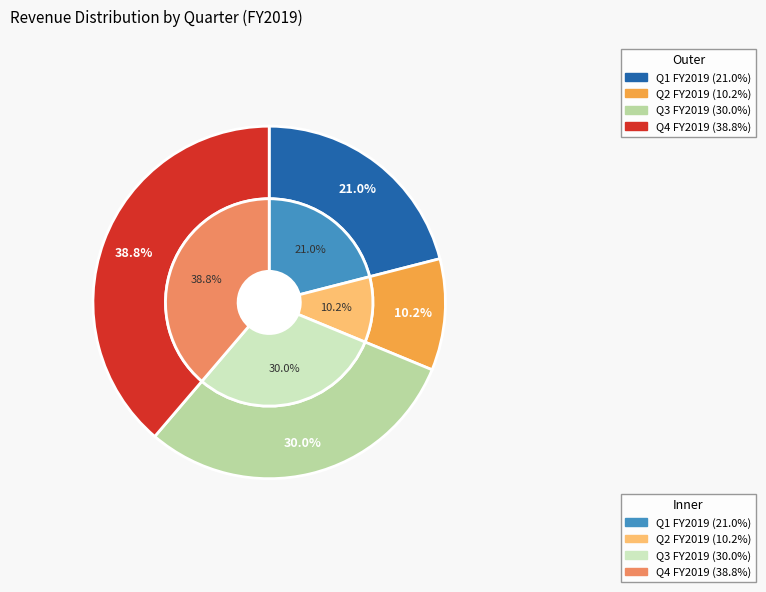

Rank the categories by value from lowest to highest.

Q2 FY2019, Q1 FY2019, Q3 FY2019, Q4 FY2019